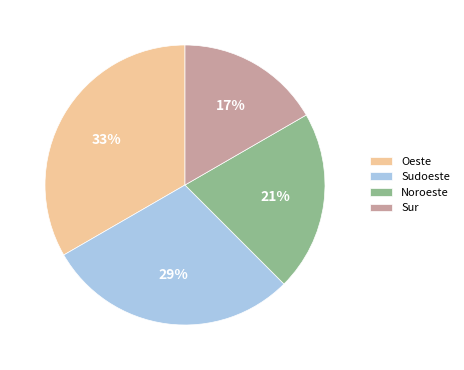

What percentage is the Noroeste slice, to the nearest percent?

21%